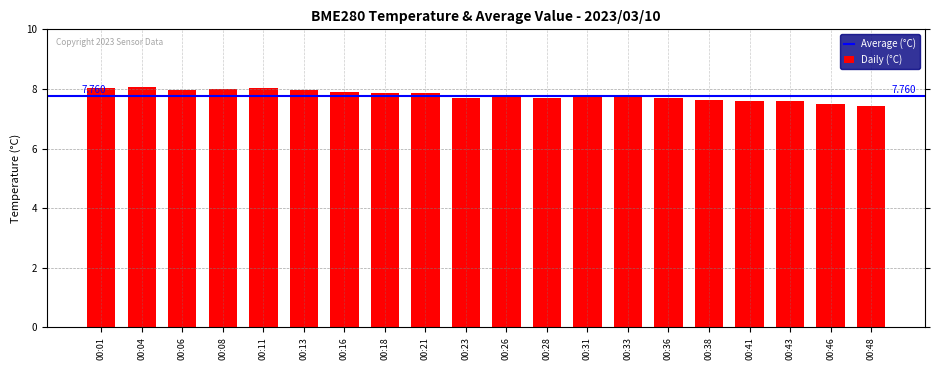

What is the sum of the values at 00:21 and 00:46?

15.3